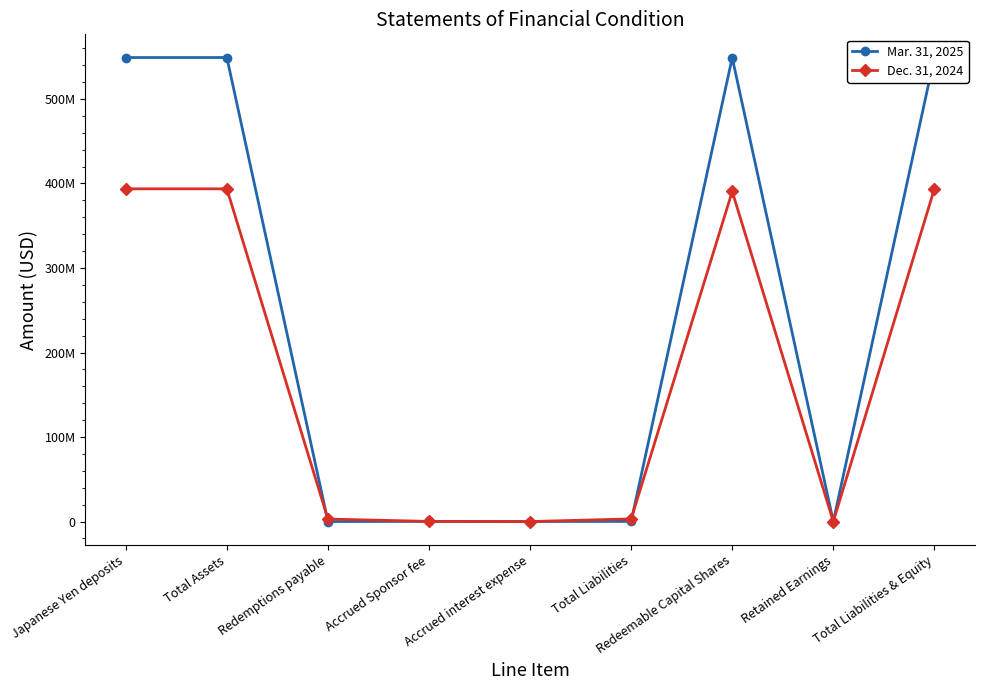

Where is the first local minimum for Mar. 31, 2025?

Redemptions payable